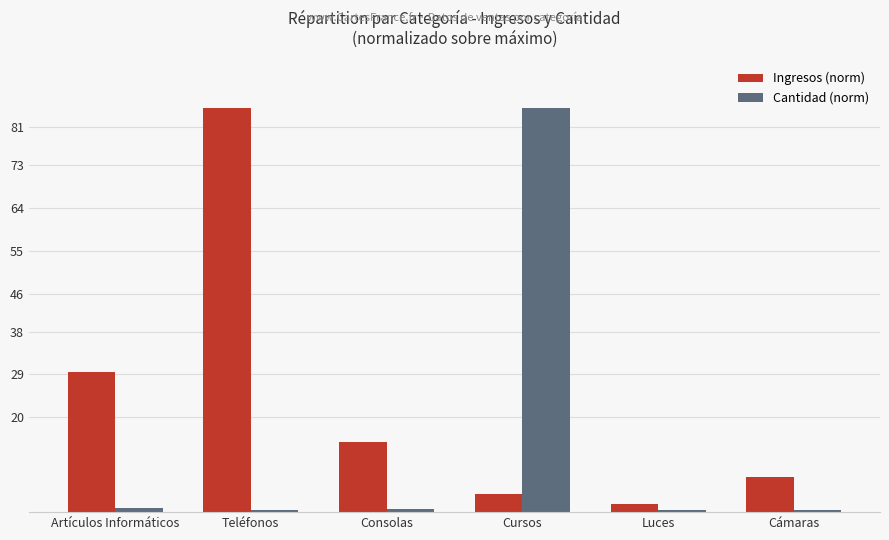

What is the maximum value shown in the chart?

85.0